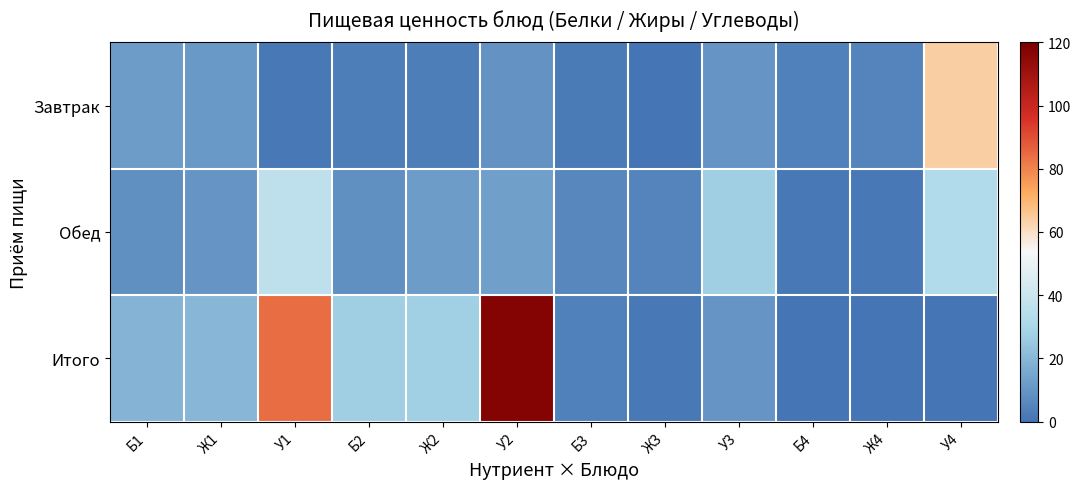

At which category is the sum across all series the highest?

У2